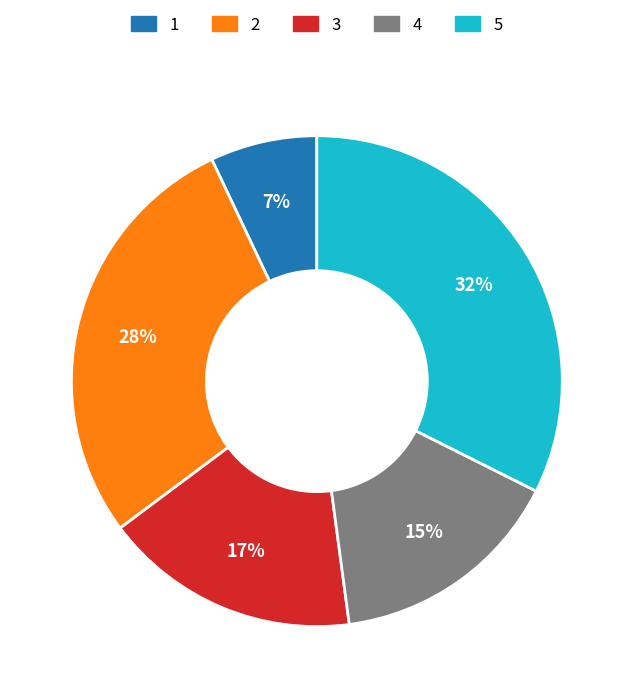

To the nearest percent, what portion does 1 represent?

7%